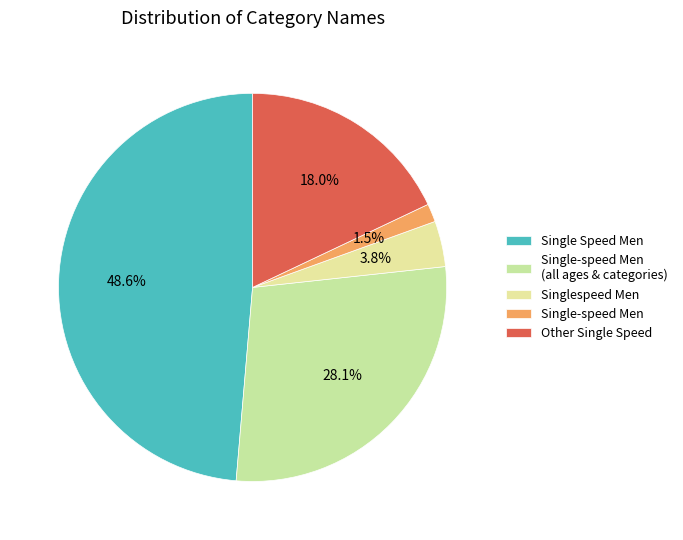

True or false: Single-speed Men accounts for 11% of the total.

False